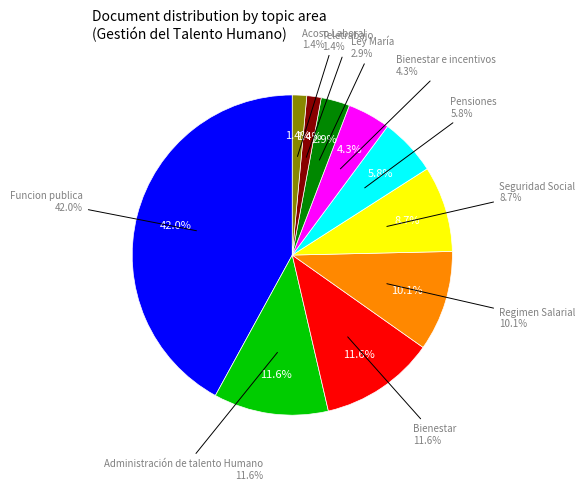

Is it true that Bienestar is 18% of the pie?

False